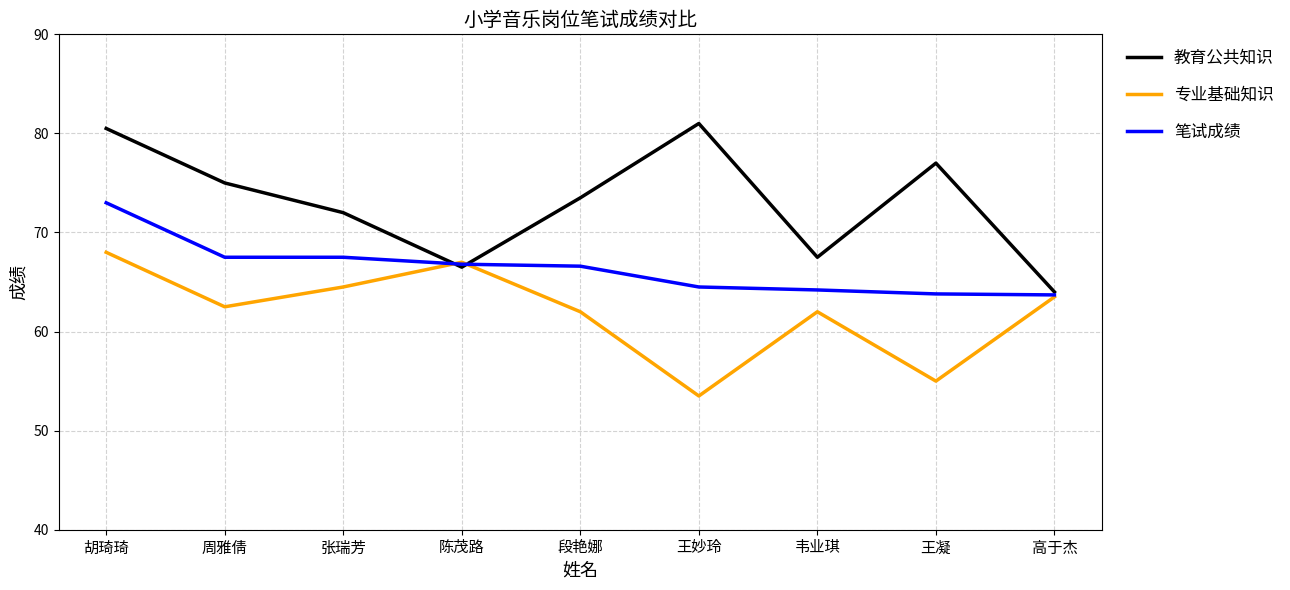

How many series are shown in this chart?

3